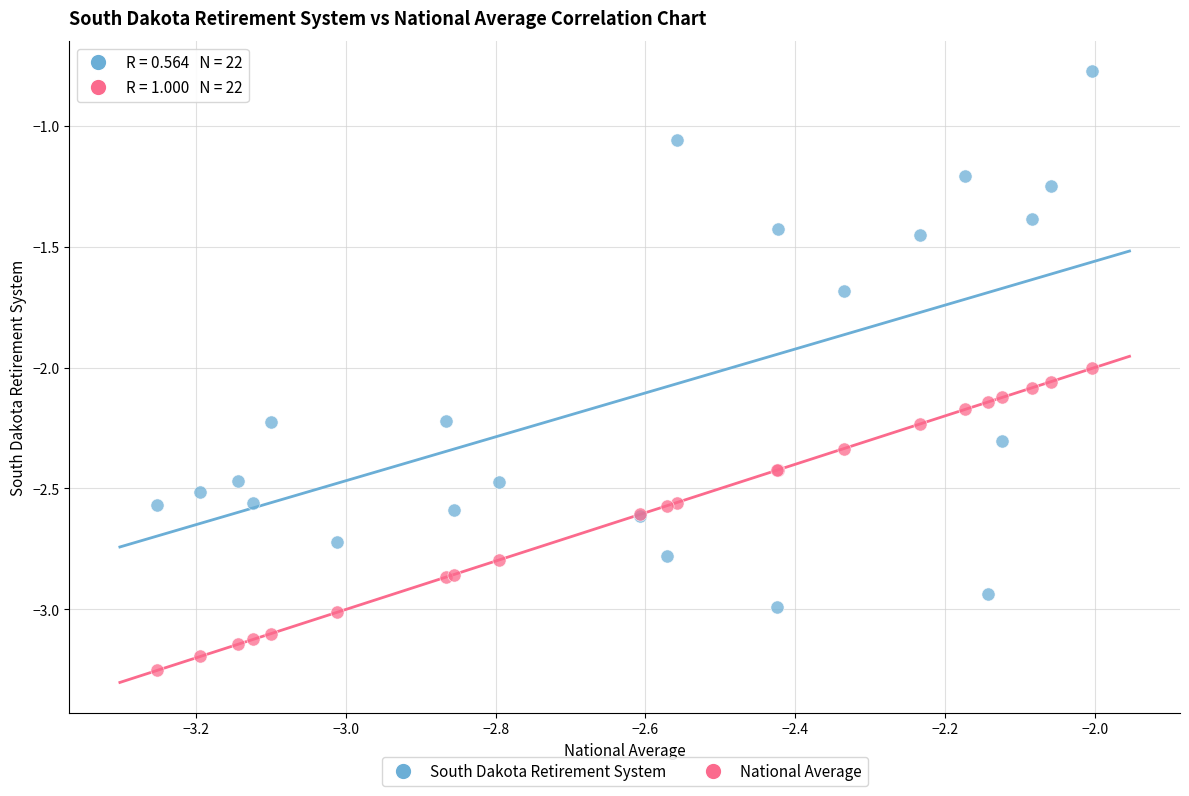

Which series contains the lowest Y value?

National Average